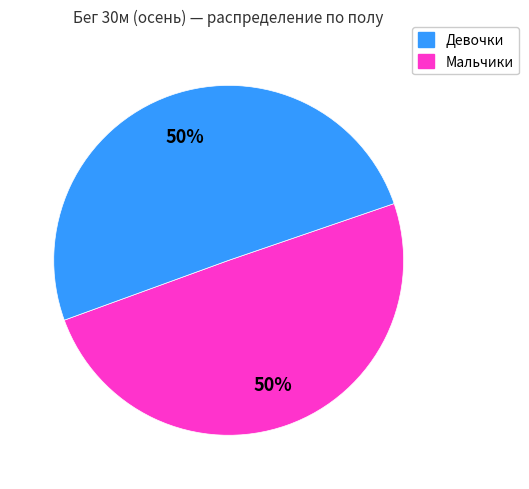

To the nearest percent, what is the average slice percentage?

50%